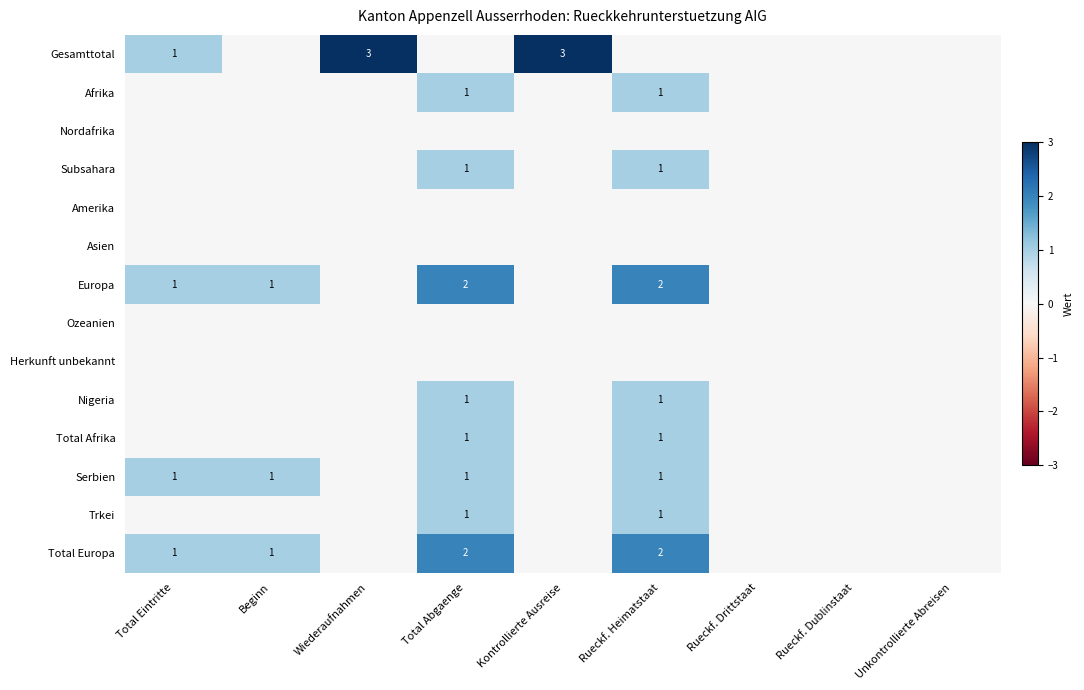

The Gesamttotal series shows 3 at Wiederaufnahmen. True or false?

True